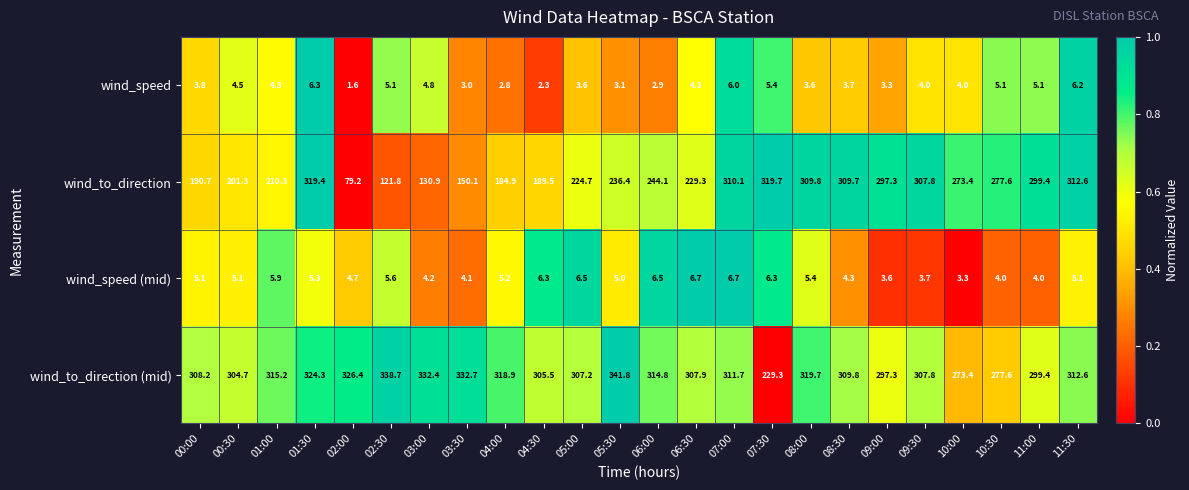

The wind_speed (mid) series shows 3.7 at 01:30. True or false?

False